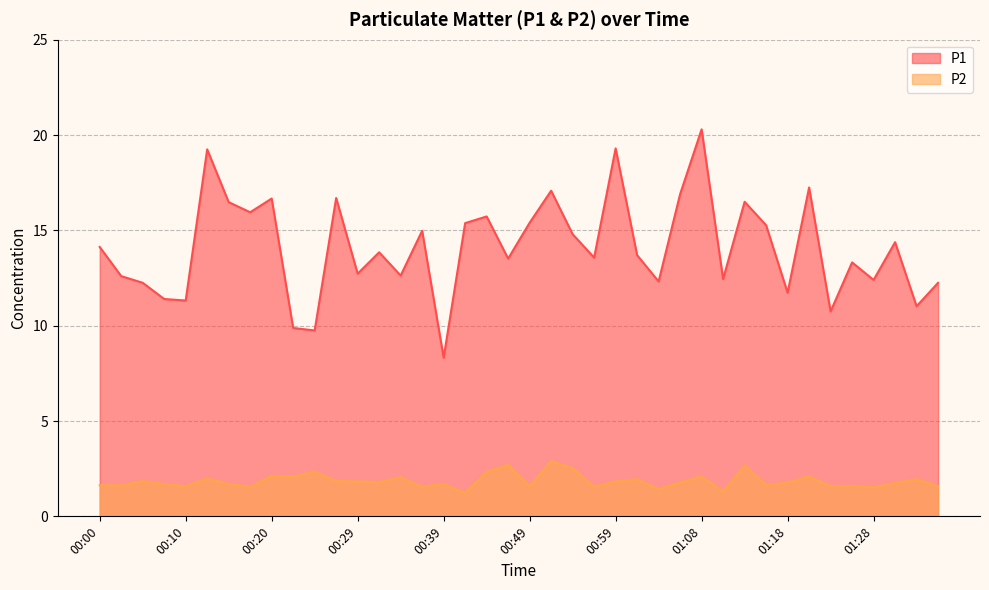

Reading right to left, transcribe all the data shown in this chart.

P1: 01:35=12.2	01:33=11.0	01:30=14.4	01:28=12.4	01:25=13.3	01:23=10.8	01:21=17.2	01:18=11.7	01:16=15.3	01:13=16.5	01:11=12.4	01:08=20.3	01:06=16.9	01:03=12.3	01:01=13.7	00:59=19.3	00:56=13.6	00:54=14.8	00:51=17.1	00:49=15.4	00:46=13.5	00:44=15.7	00:41=15.4	00:39=8.3	00:37=15.0	00:34=12.6	00:32=13.8	00:29=12.7	00:27=16.7	00:24=9.8	00:22=9.9	00:20=16.7	00:17=15.9	00:15=16.5	00:12=19.2	00:10=11.3	00:07=11.4	00:05=12.2	00:02=12.6	00:00=14.1
P2: 01:35=1.6	01:33=1.9	01:30=1.8	01:28=1.5	01:25=1.6	01:23=1.6	01:21=2.1	01:18=1.8	01:16=1.6	01:13=2.7	01:11=1.3	01:08=2.1	01:06=1.8	01:03=1.4	01:01=1.9	00:59=1.8	00:56=1.6	00:54=2.5	00:51=2.9	00:49=1.6	00:46=2.7	00:44=2.3	00:41=1.2	00:39=1.7	00:37=1.6	00:34=2.0	00:32=1.8	00:29=1.8	00:27=1.9	00:24=2.4	00:22=2.1	00:20=2.1	00:17=1.6	00:15=1.7	00:12=2.0	00:10=1.6	00:07=1.7	00:05=1.9	00:02=1.6	00:00=1.6